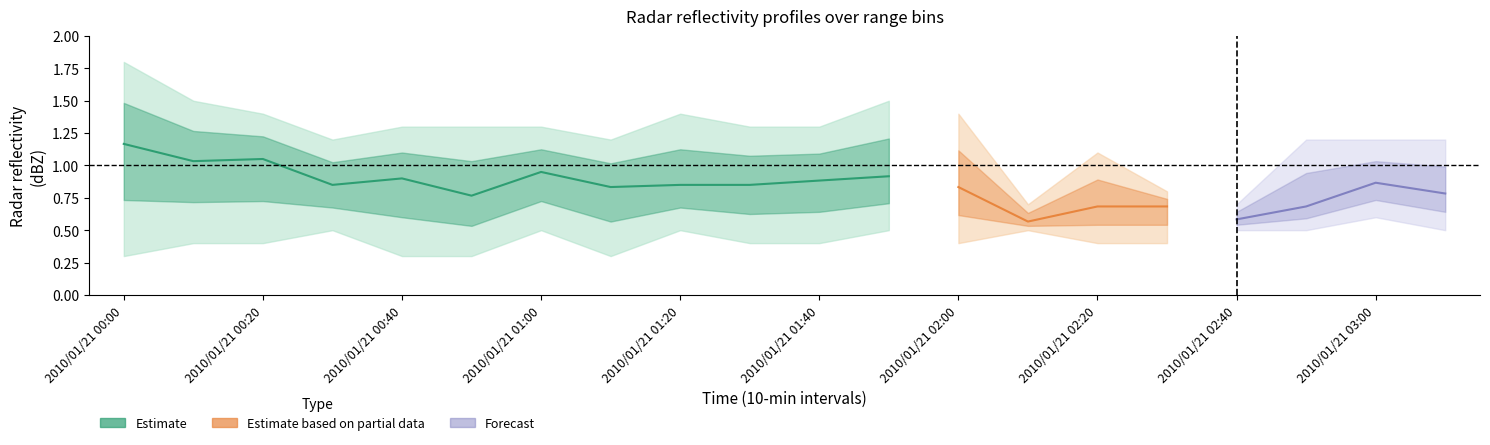

What is the difference between the highest and lowest values at 2010/01/21 03:10?

0.7